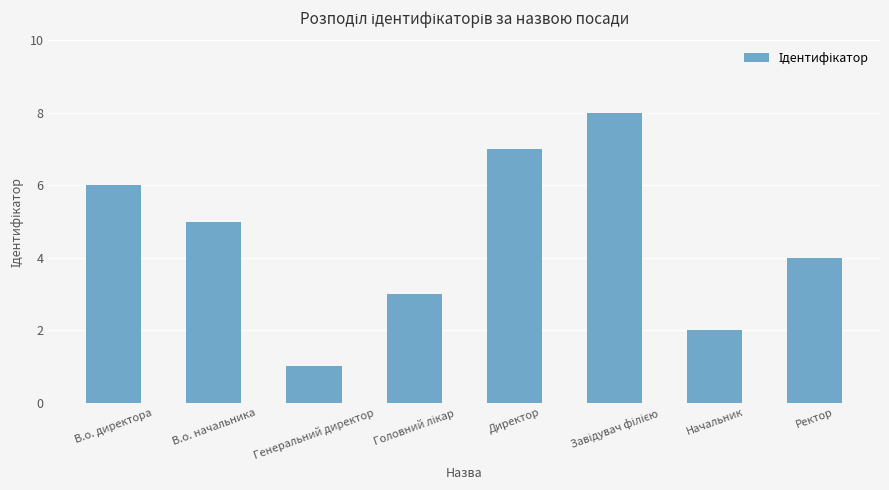

What is the approximate value at В.о. начальника?

5